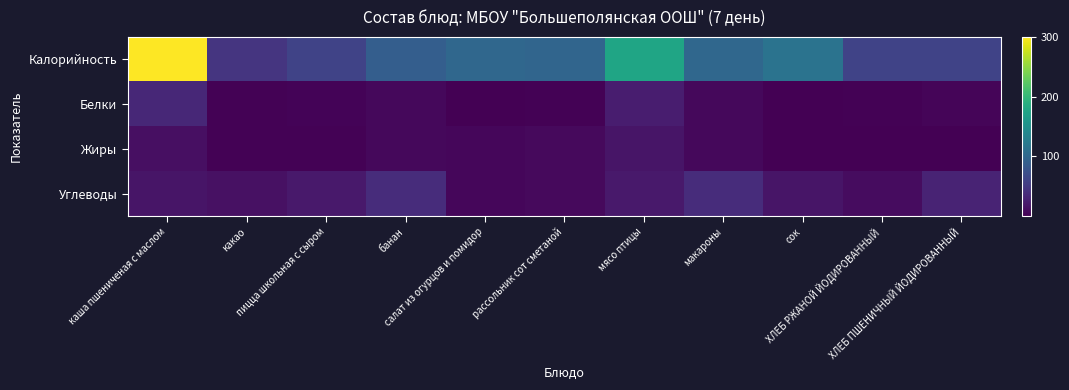

Count the number of data series in this chart.

4